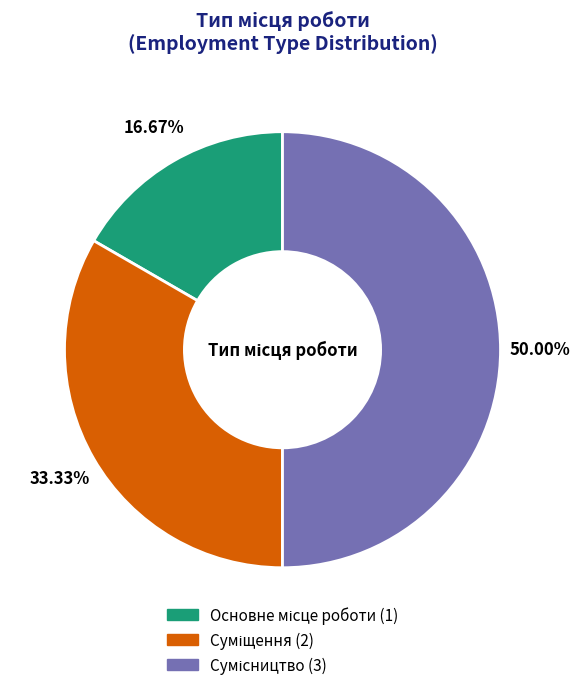

Count the number of slices in the pie.

3